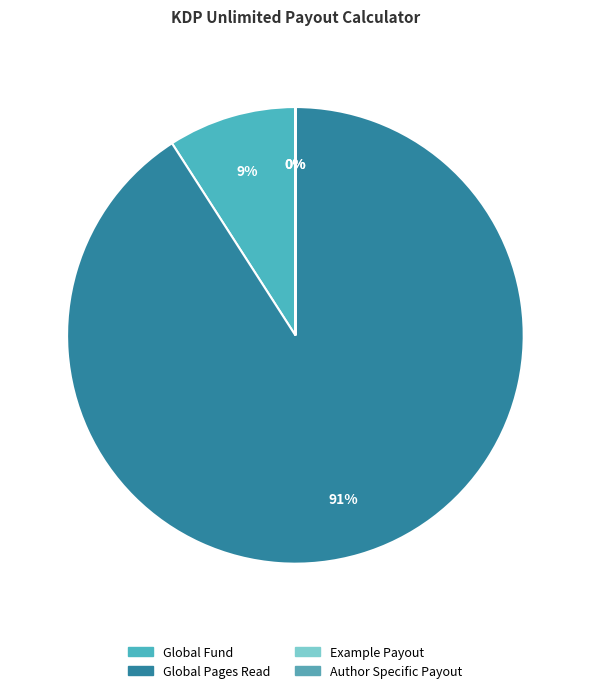

How many slices are in this pie chart?

4